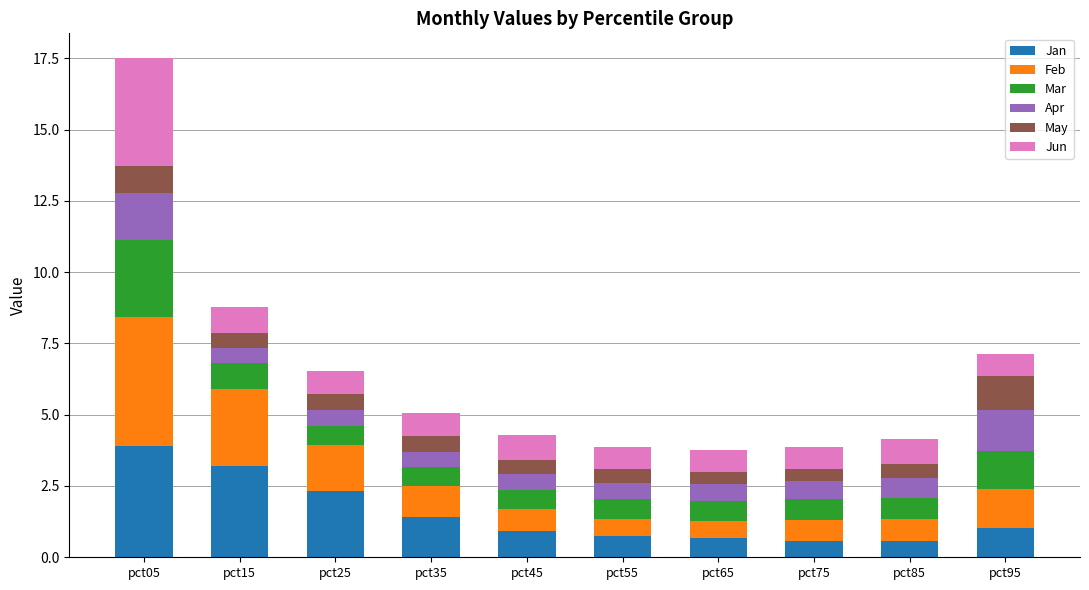

At which category is the sum across all series the highest?

pct05